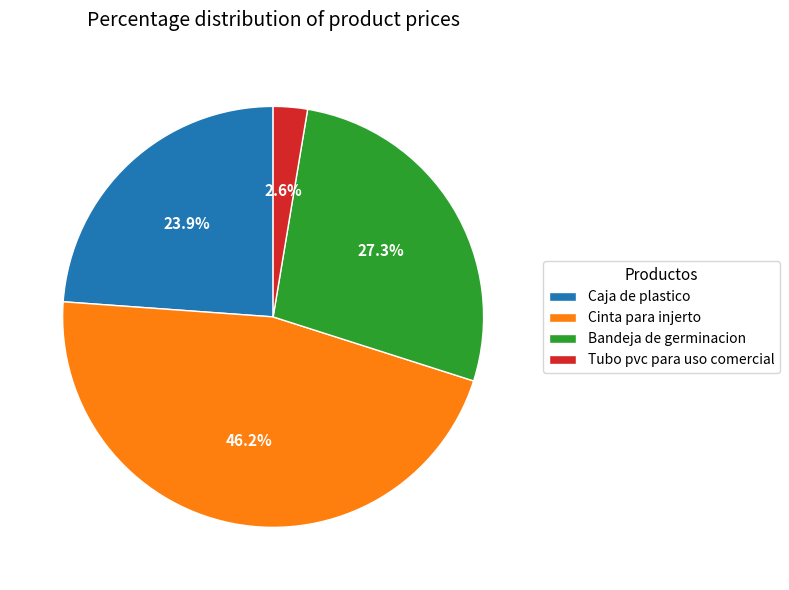

To the nearest percent, what is the combined percentage of Cinta para injerto and Tubo pvc para uso comercial?

49%